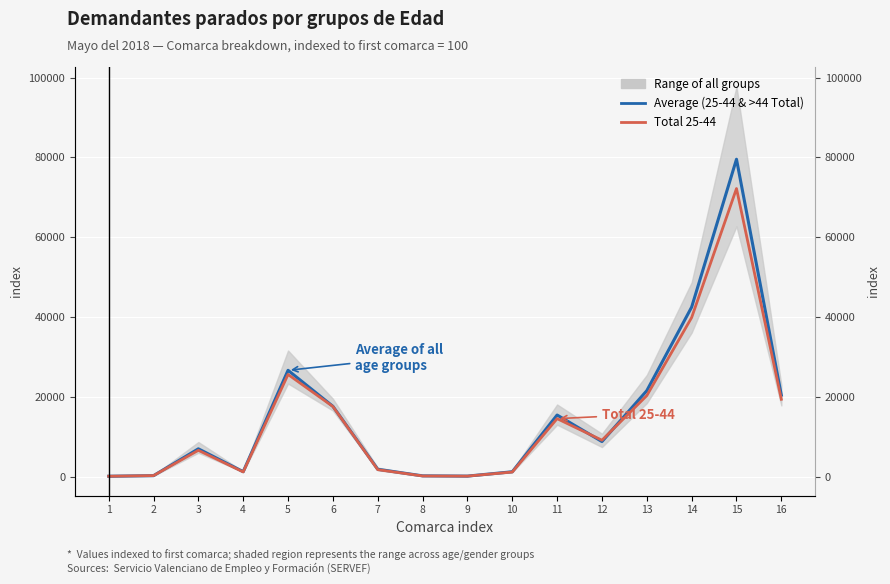

What is the average value of the Average (25-44 & >44 Total) series?

15275.2